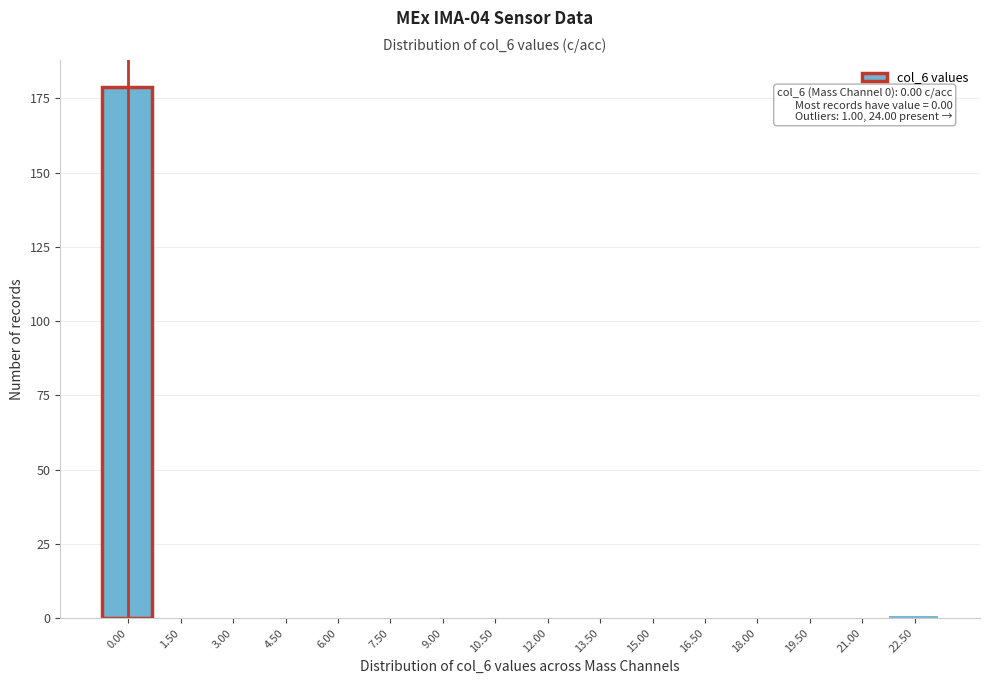

Reading left to right, extract all data points from this chart.

0.00=179	1.50=0	3.00=0	4.50=0	6.00=0	7.50=0	9.00=0	10.50=0	12.00=0	13.50=0	15.00=0	16.50=0	18.00=0	19.50=0	21.00=0	22.50=1